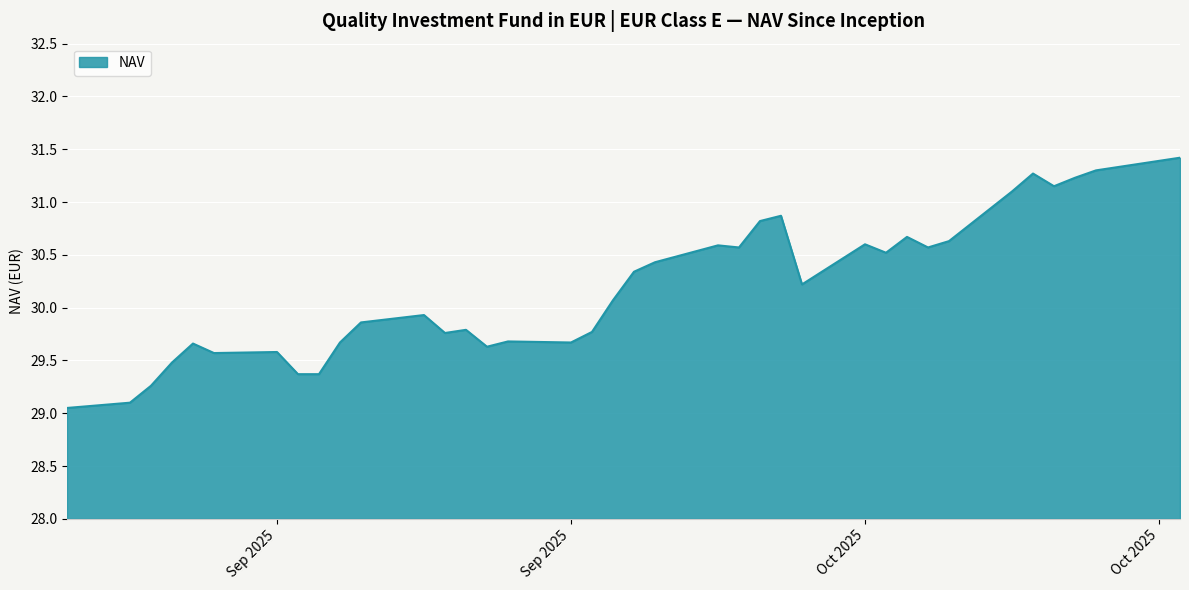

What is the greatest value displayed?

31.4